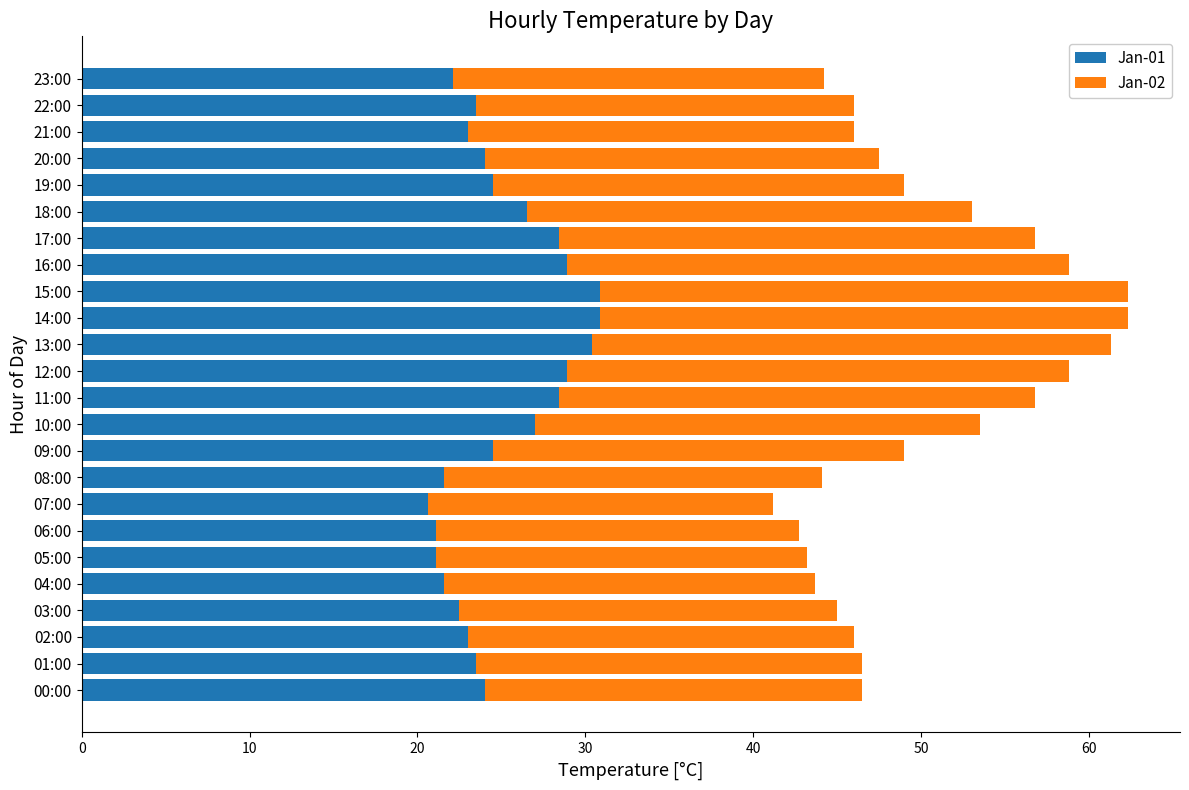

What is the total value across all series at 16:00?

58.8